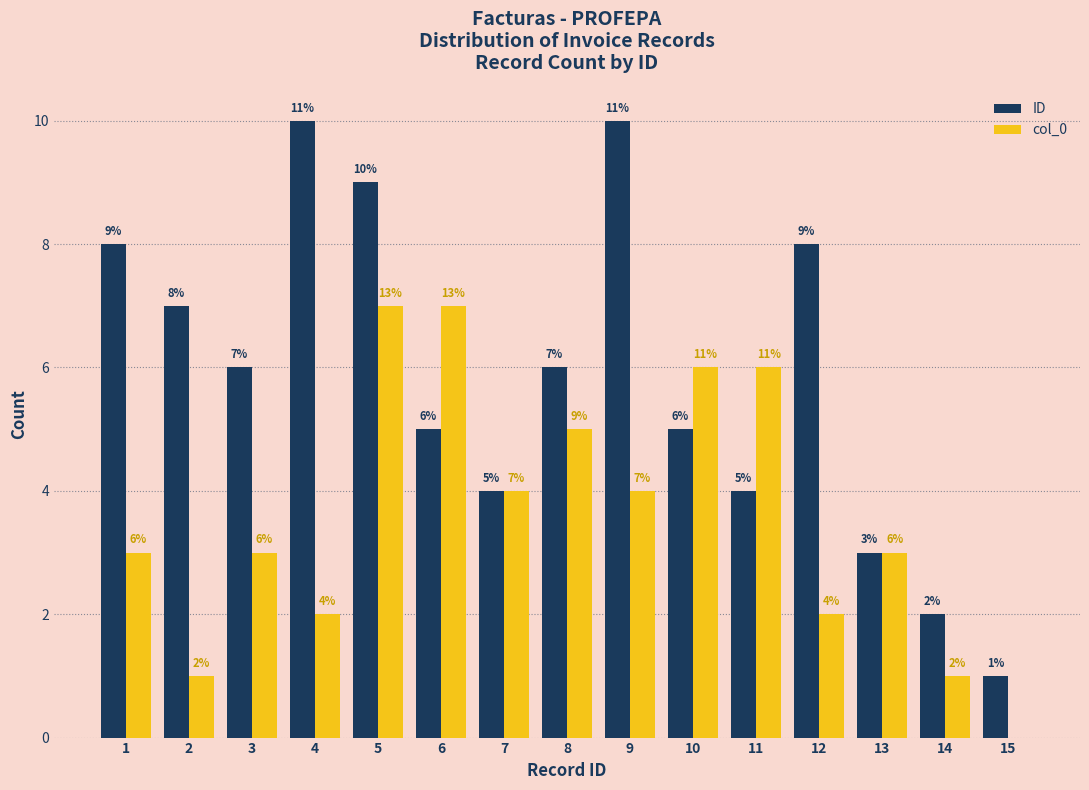

What is the maximum value shown in the chart?

10